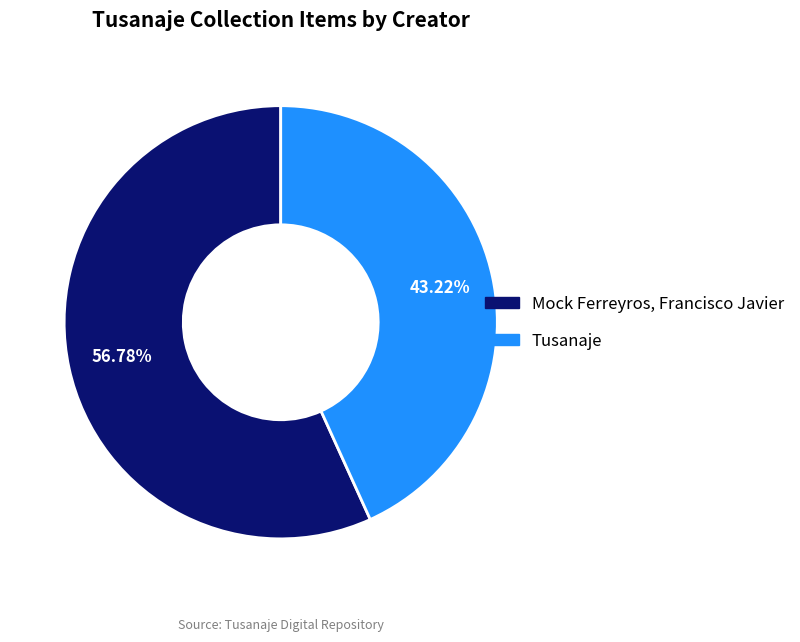

What is the largest slice in the pie chart?

Mock Ferreyros, Francisco Javier